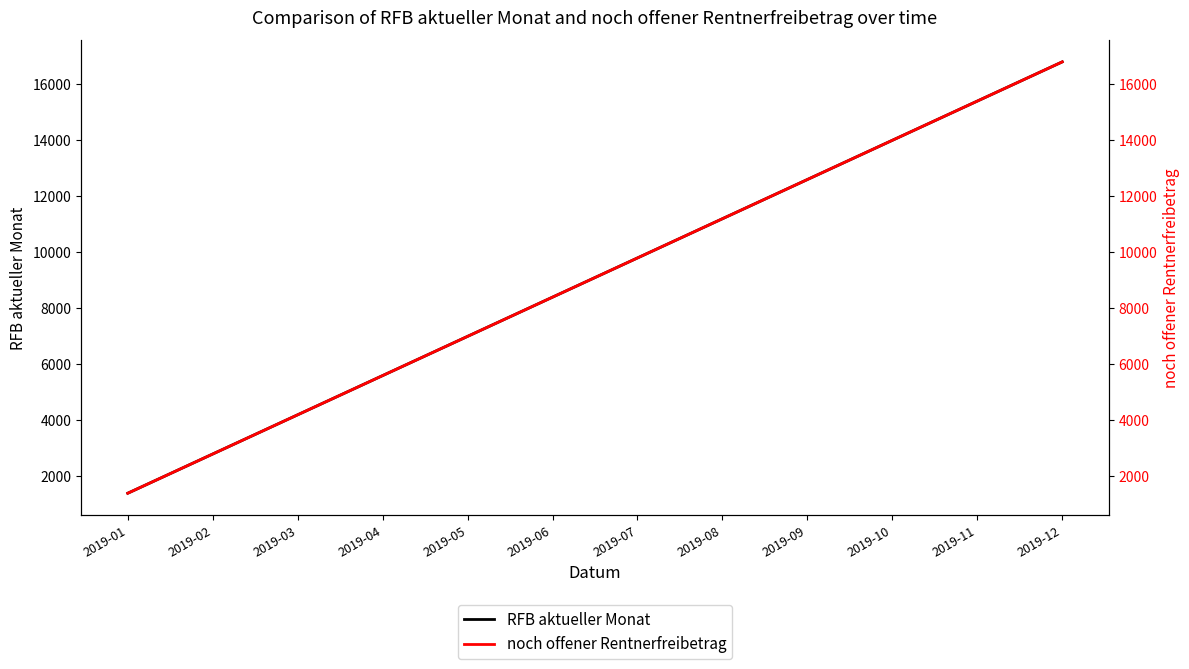

At how many categories does at least one series exceed 1955?

11